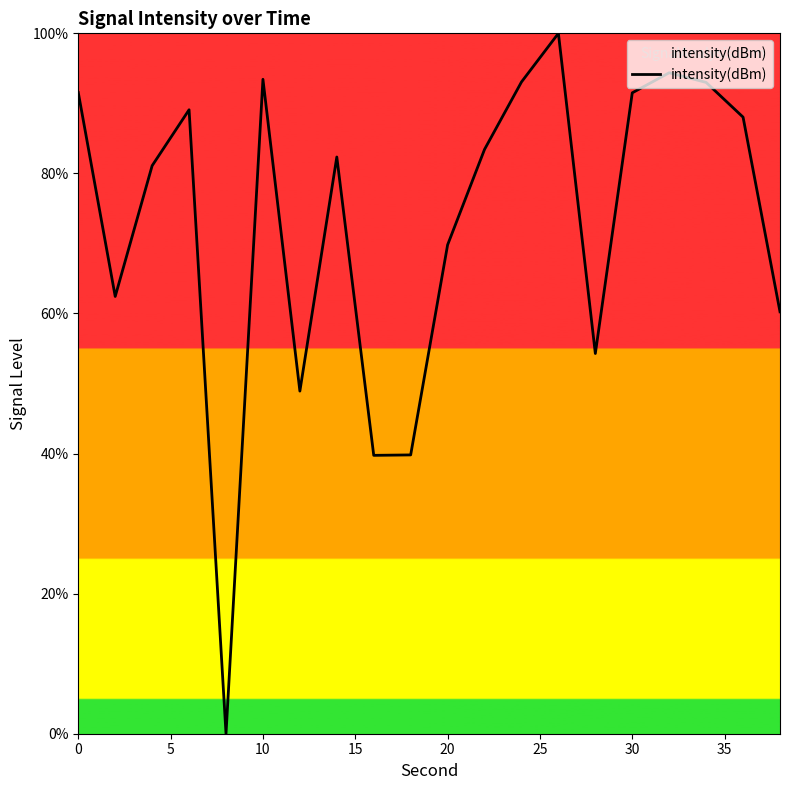

What is the greatest value displayed?

100.0